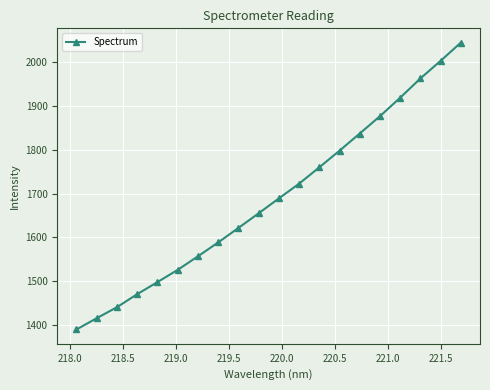

What is the average value?

1688.6